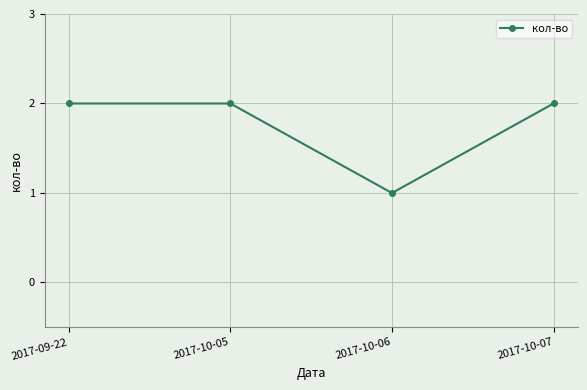

Does the chart have visible grid lines?

Yes